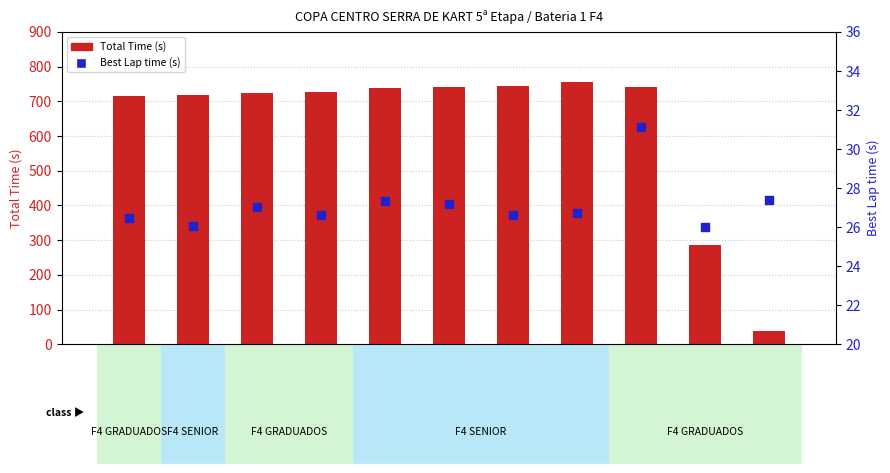

Which series has the largest total across all categories?

Total Time (s)